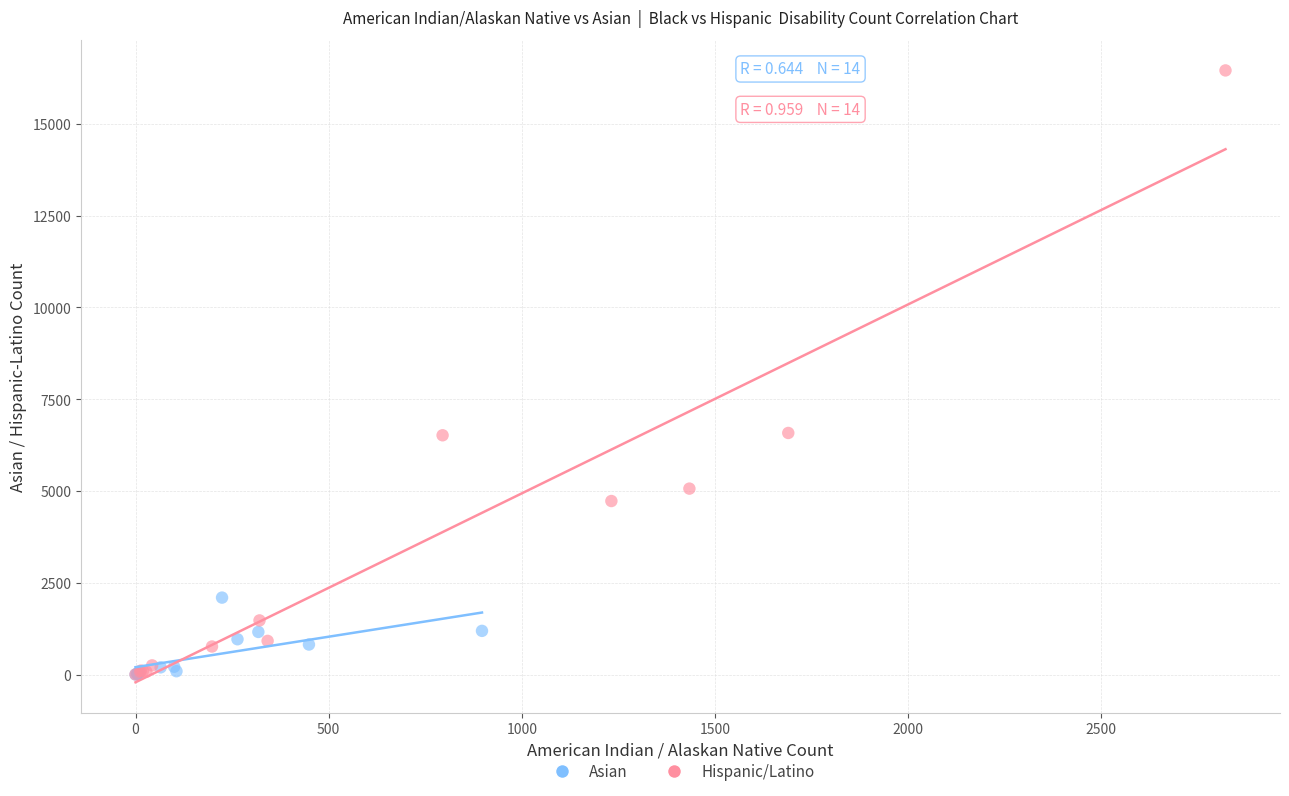

Which series contains the highest Y value?

Hispanic/Latino